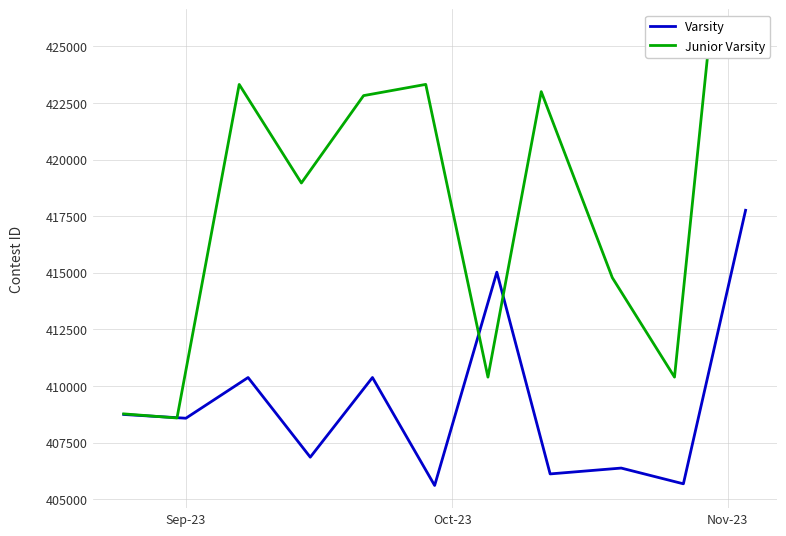

Which series has the widest spread of values?

Junior Varsity